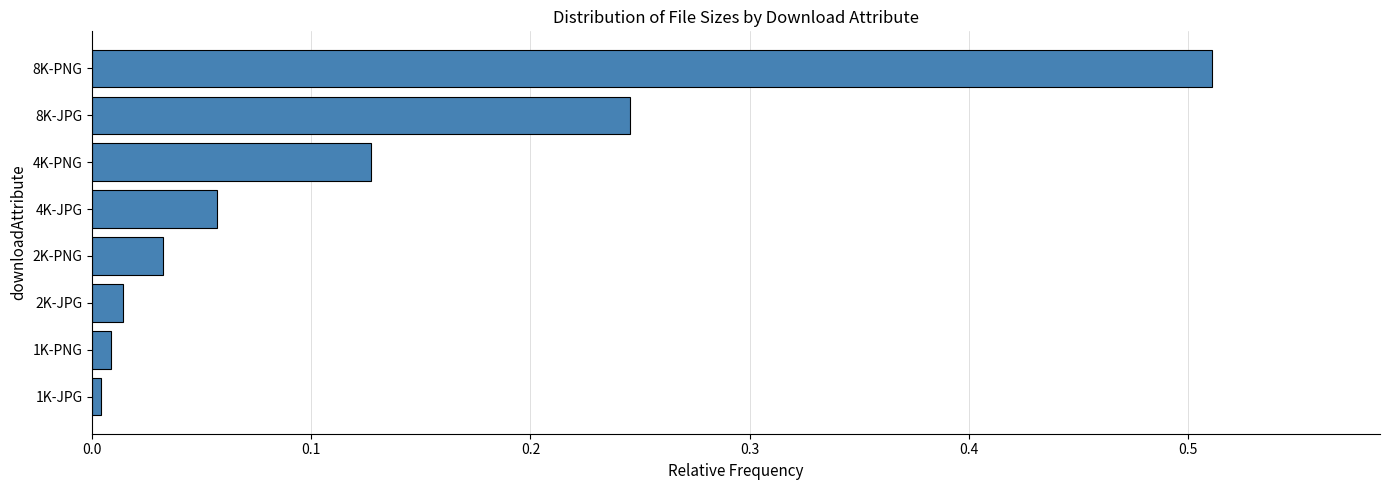

At which category does the chart reach its peak across all series?

8K-PNG